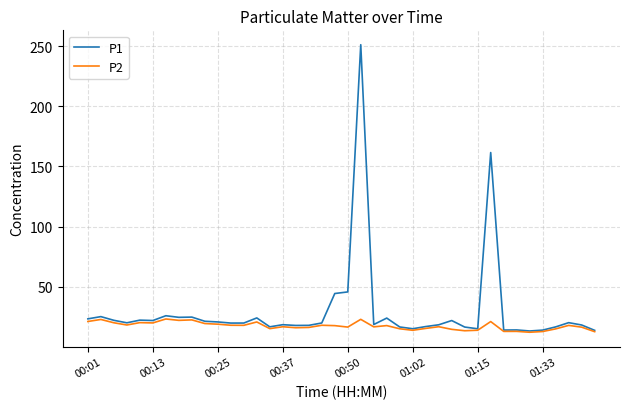

What is the lowest value of the P1 series?

13.2